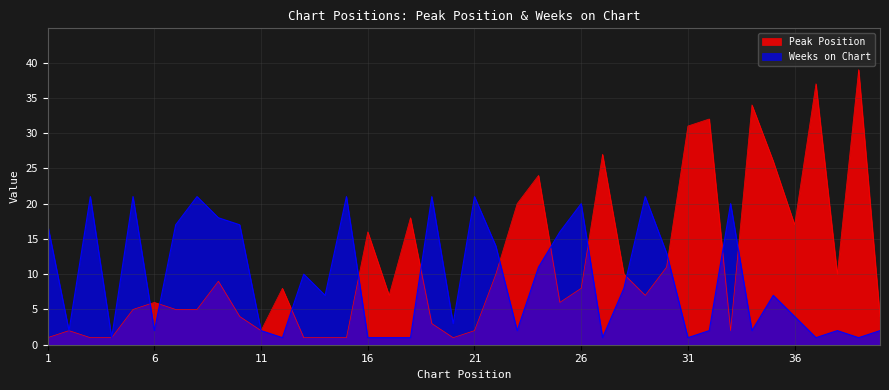

How many values in the Weeks on Chart series are below 7?

19